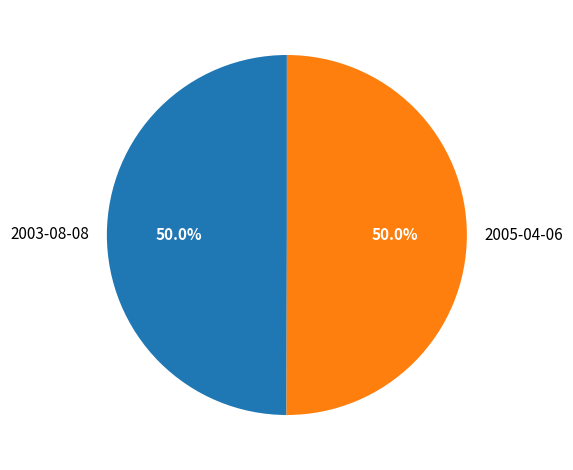

What percentage is the 2005-04-06 slice, to the nearest percent?

50%